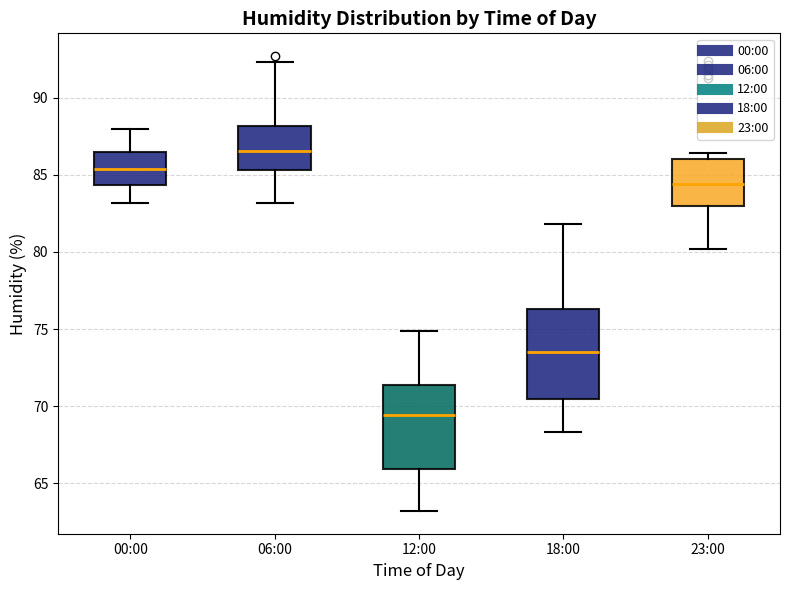

Which box's median line is the lowest?

12:00